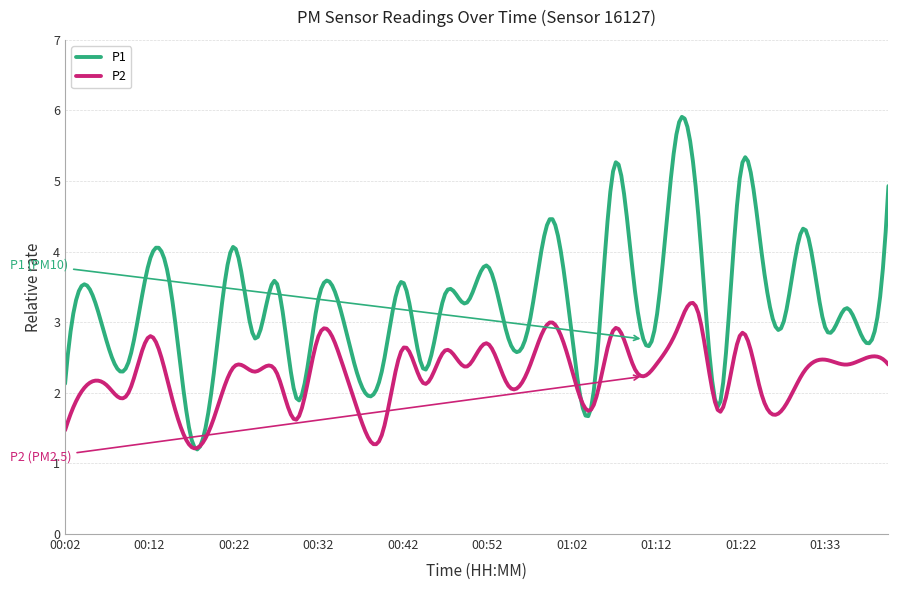

What is the difference between the maximum and minimum values in the P2 series?

2.1